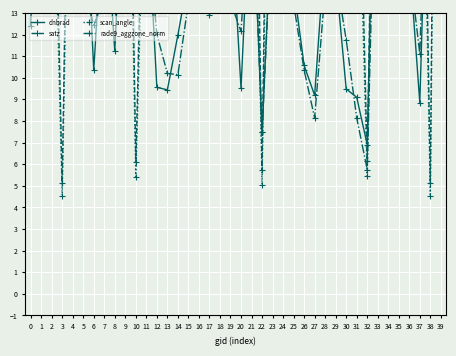

Where do rade9_aggzone_norm and scan_angle first cross each other?

2 and 3